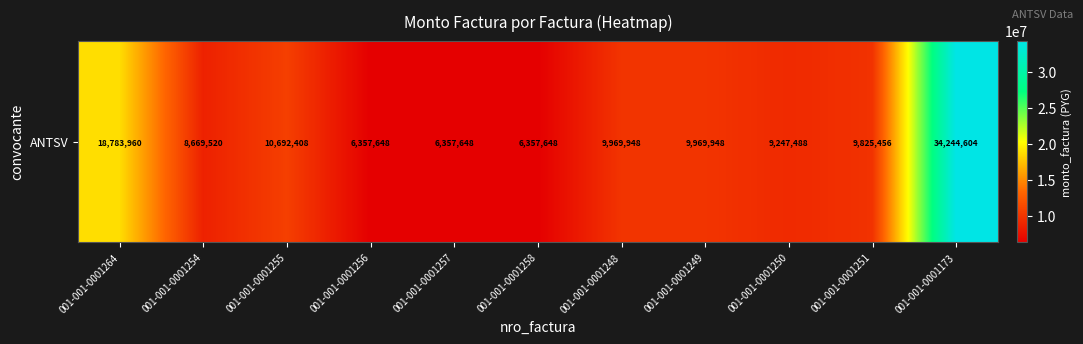

Where is the data nearest to the value 20301126?

001-001-0001264